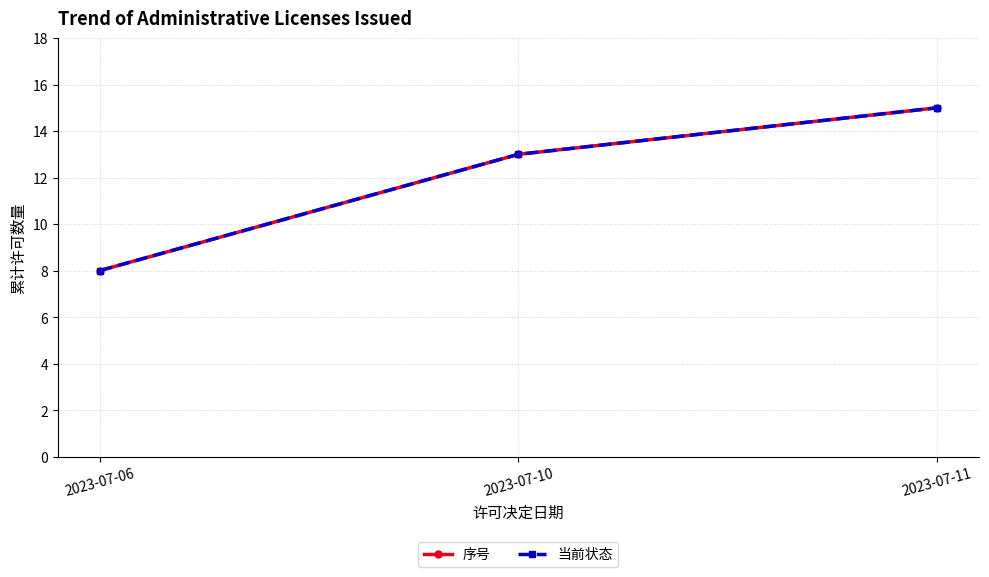

What is the sum of all 当前状态 values?

36